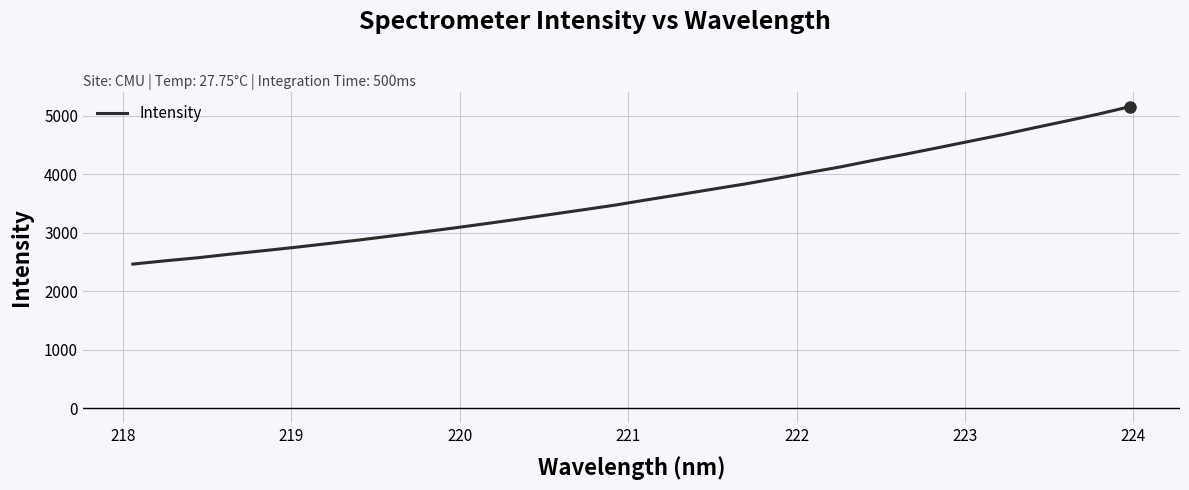

How many lines are shown in the chart?

1